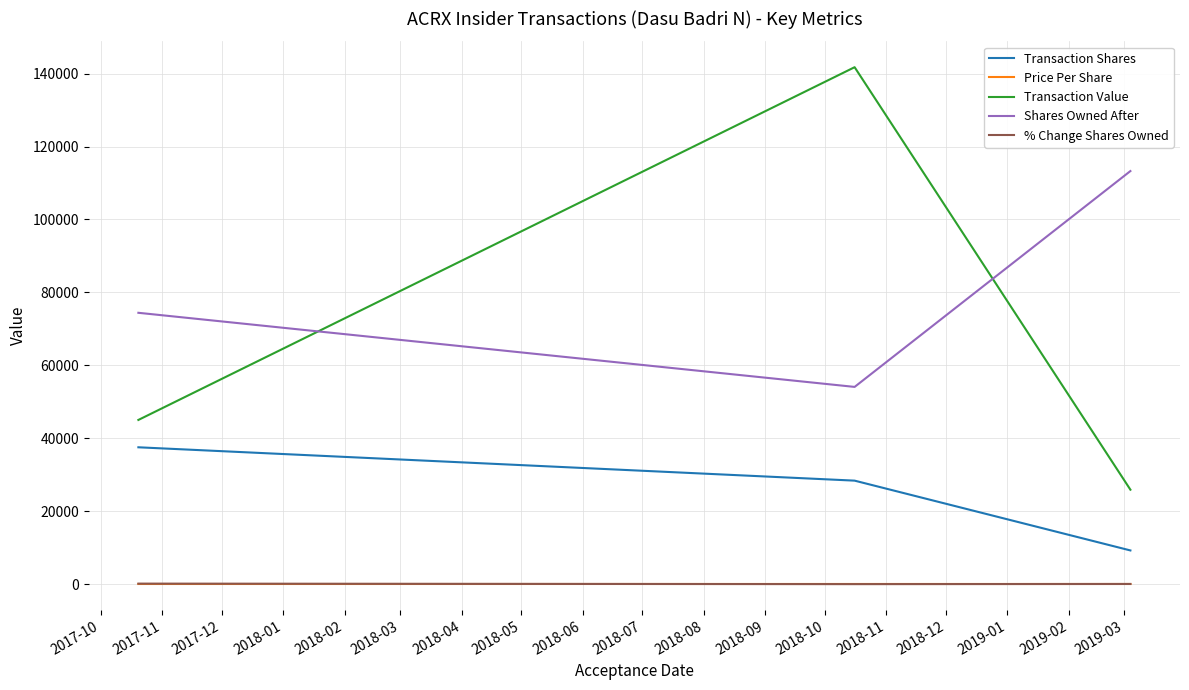

What are all the series names shown in the legend?

Transaction Shares, Price Per Share, Transaction Value, Shares Owned After, % Change Shares Owned